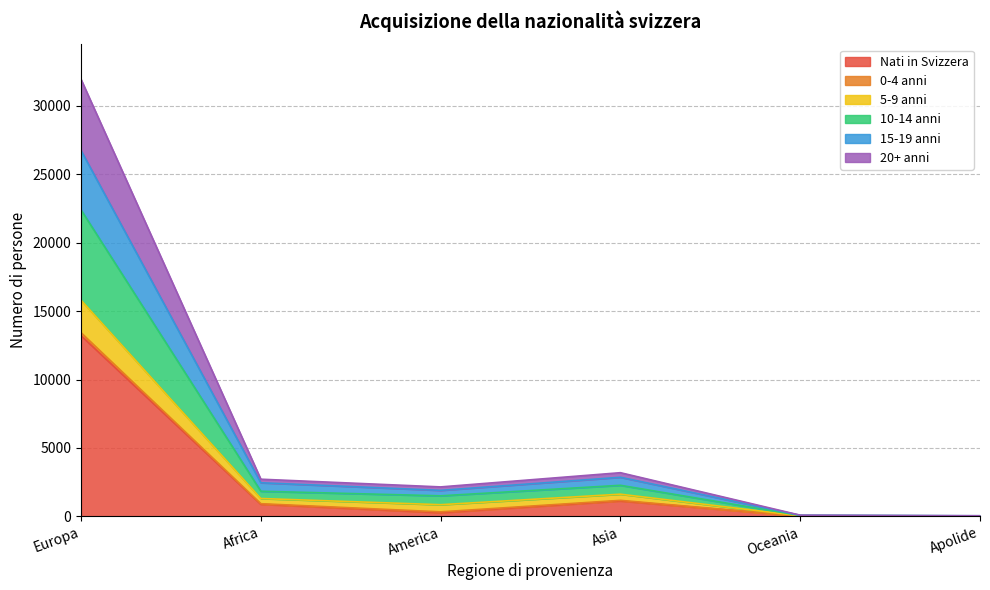

At which category is the sum across all series the highest?

Europa